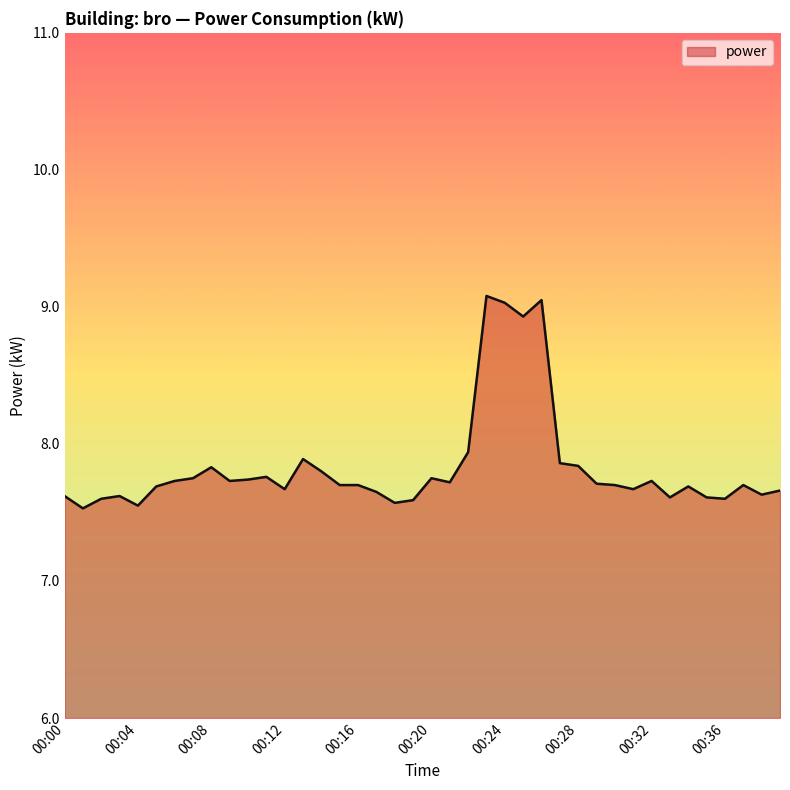

What is the smallest value displayed?

7.5